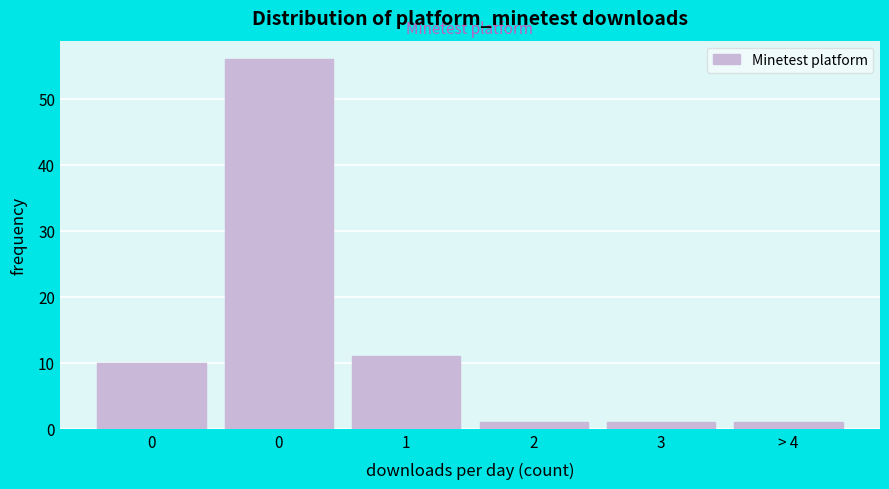

How many bars are there in total?

6